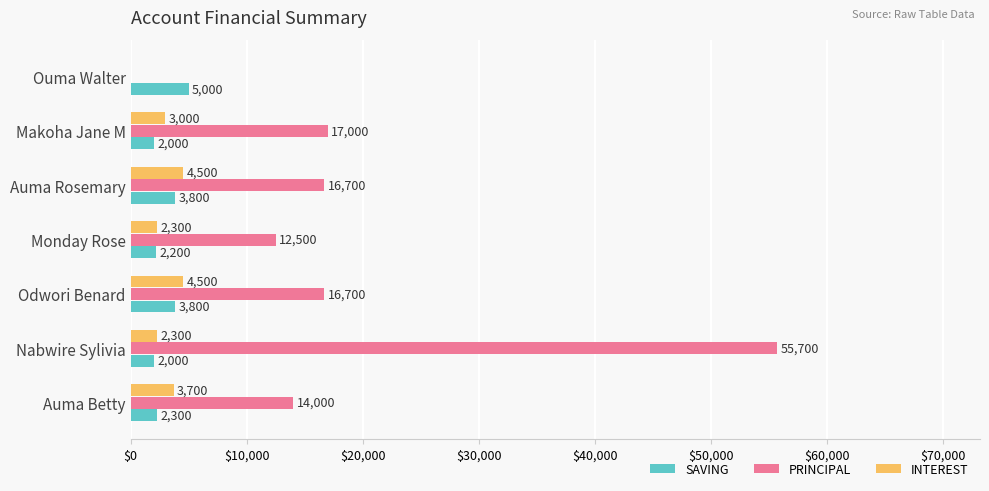

How many categories are shown in the chart?

7